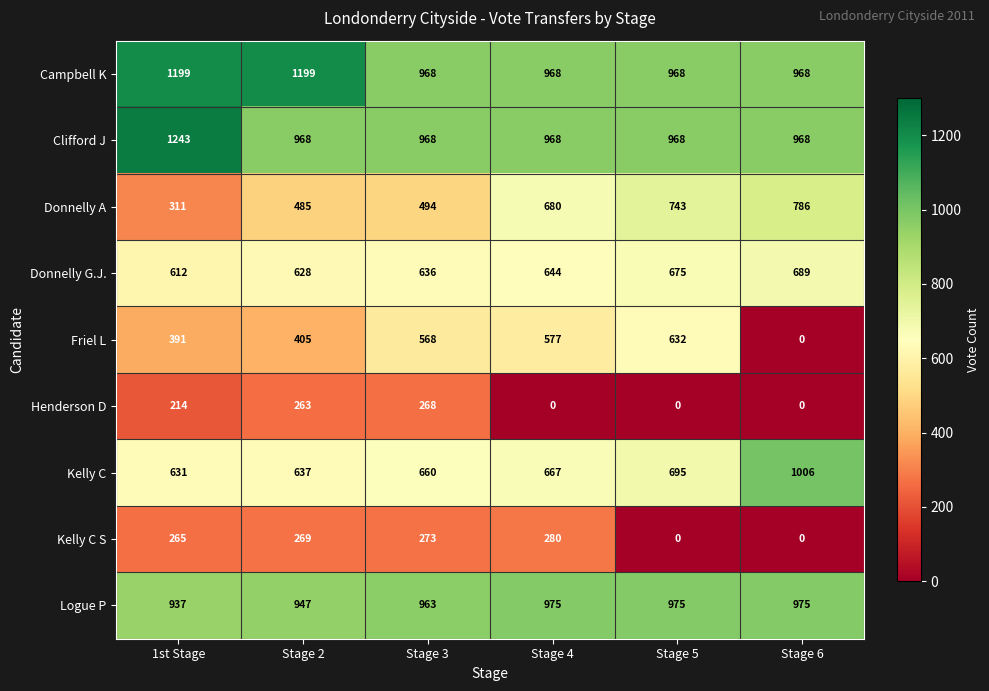

Which label corresponds to the largest value in the chart?

1st Stage